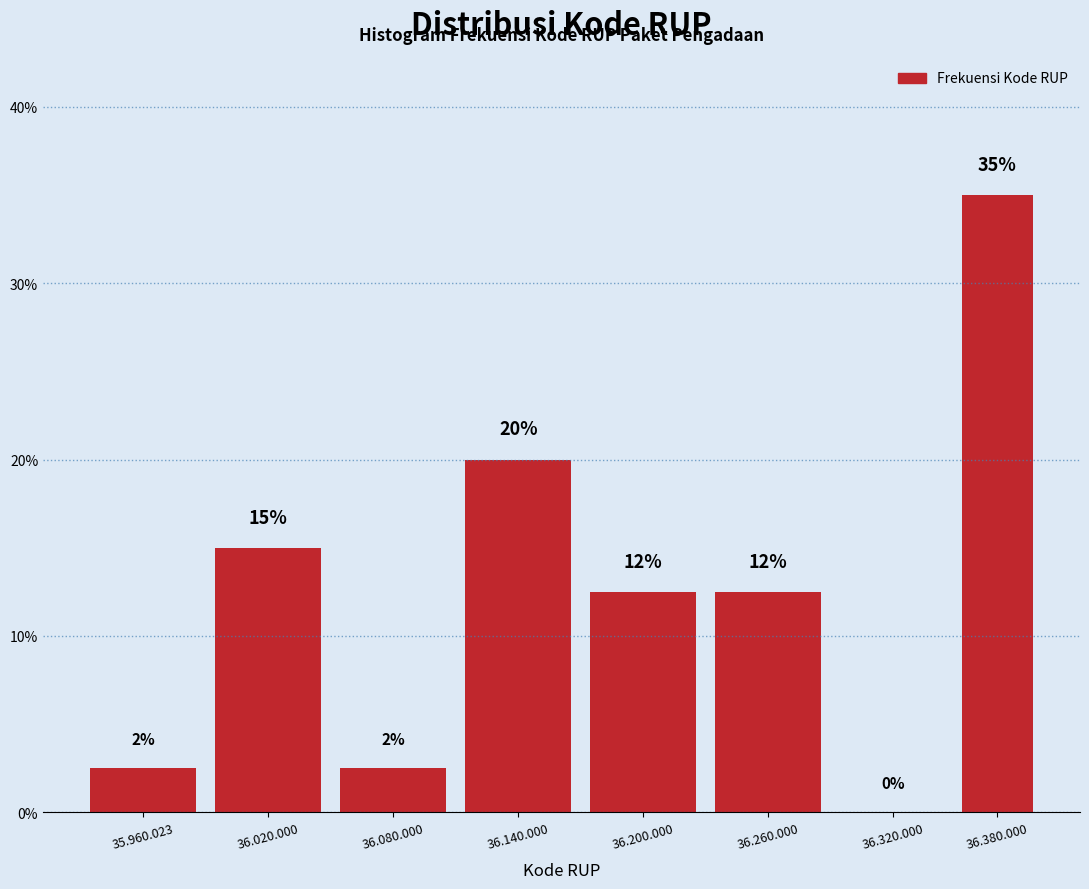

Between 36.380.000 and 36.320.000, which is larger?

36.380.000